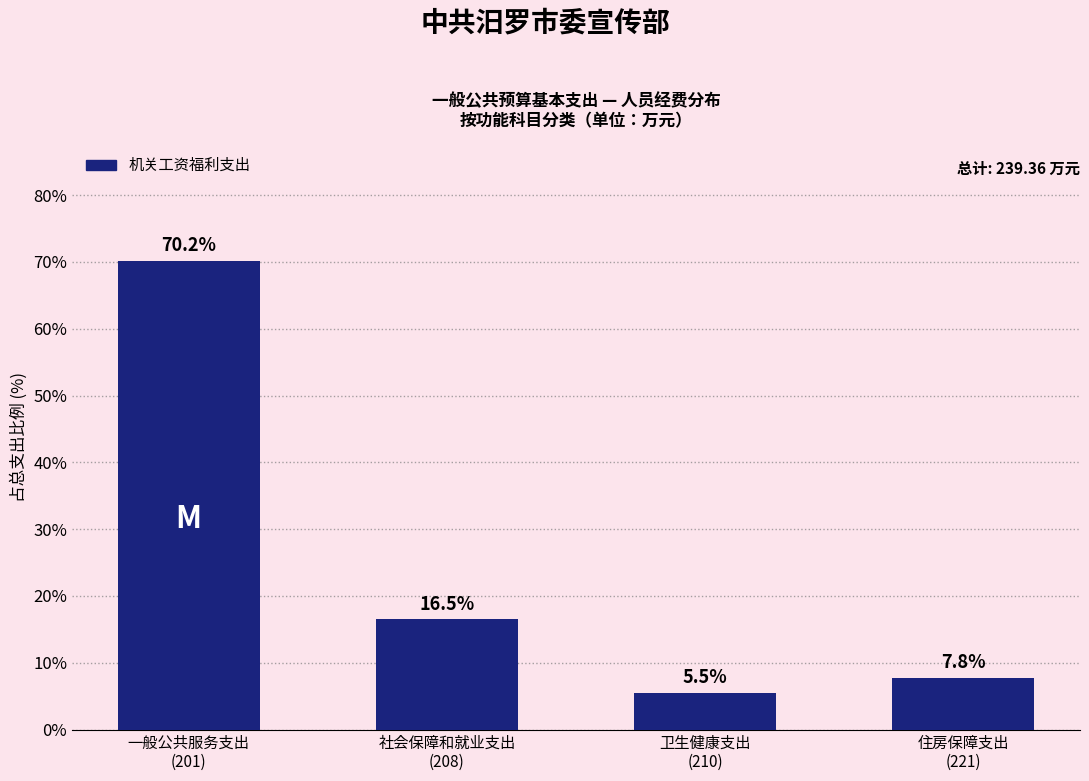

Reading left to right, list all the values displayed in this chart.

70.2	16.5	5.5	7.8